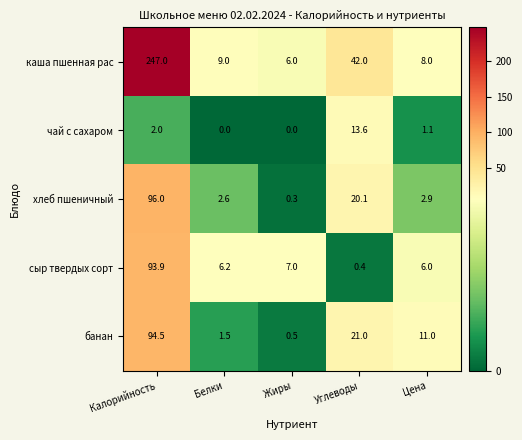

What is the total value across all series at Калорийность?

533.4